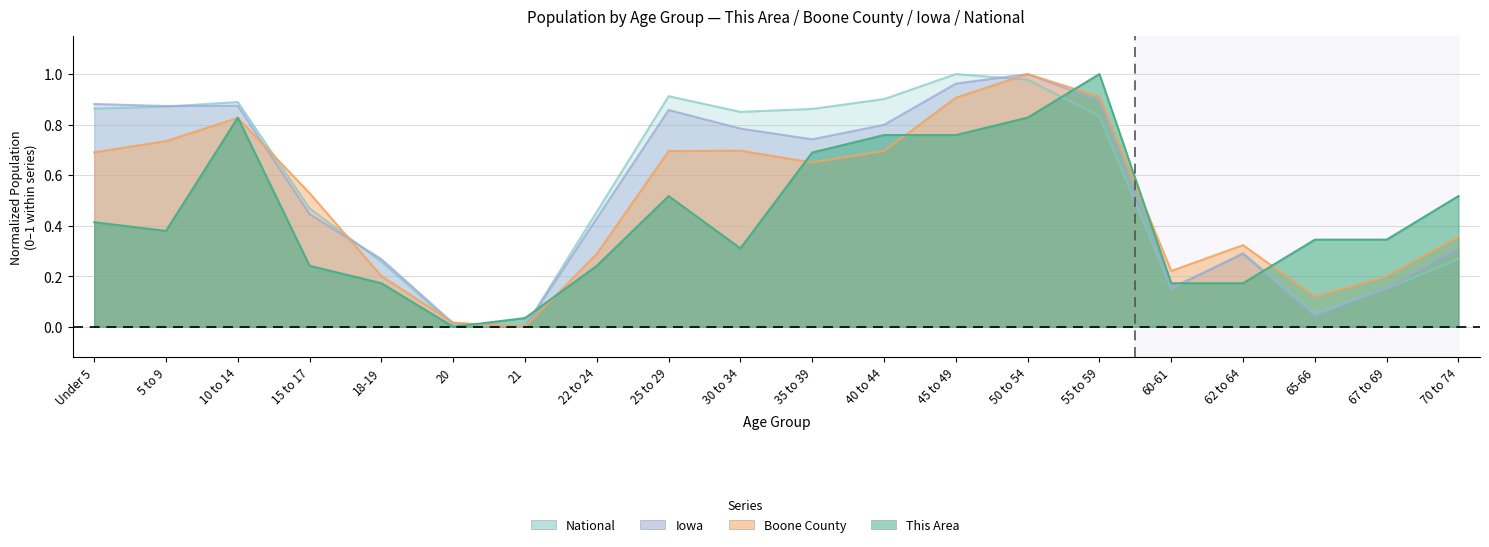

How many interior local peaks does the National series have?

4